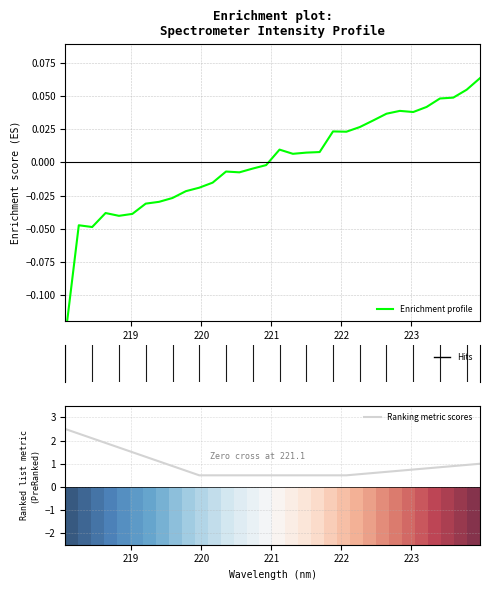

What is the average value of the Ranking metric scores series?

0.9